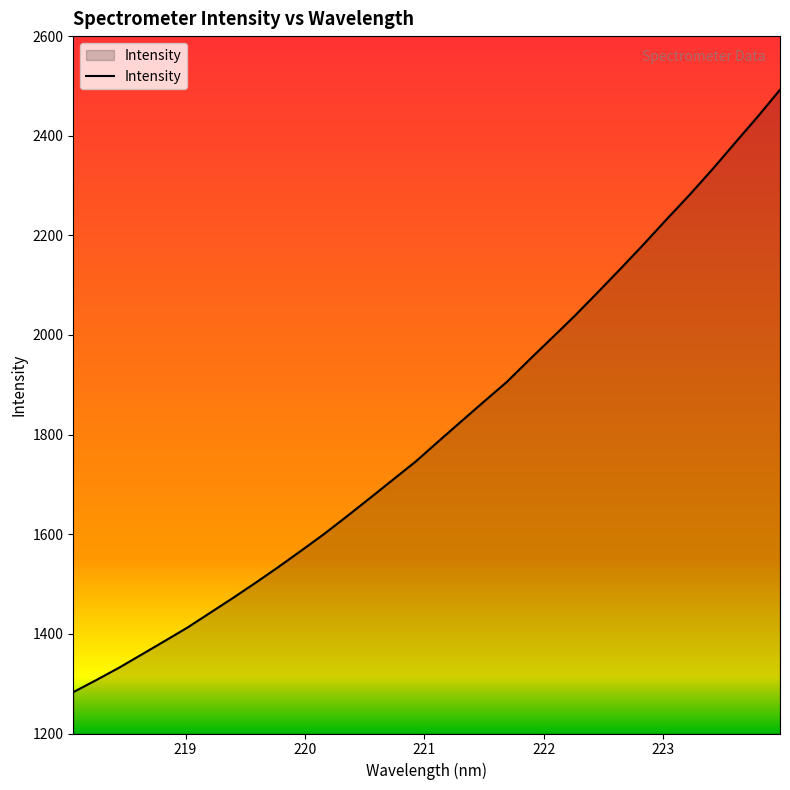

What is the smallest value displayed?

1283.0